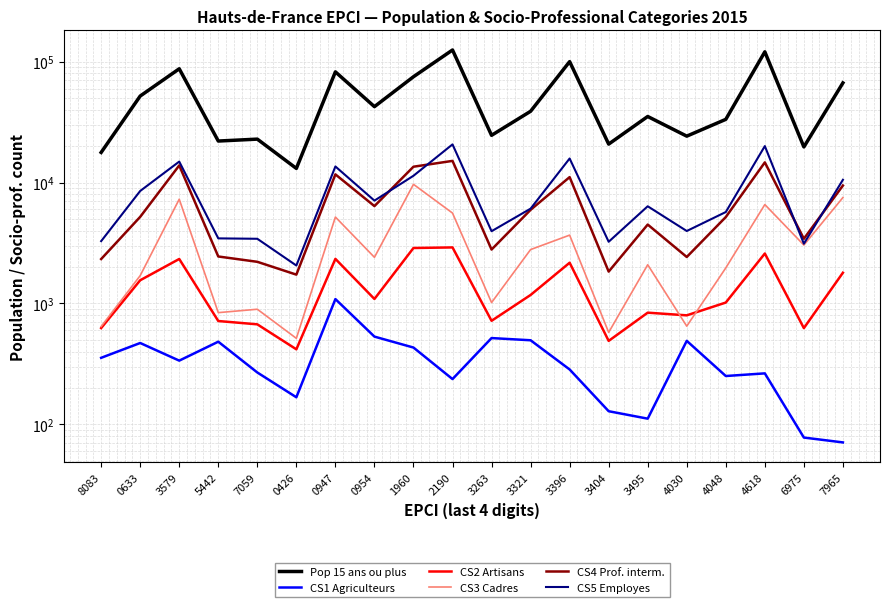

Which category has the highest value across all series?

2190